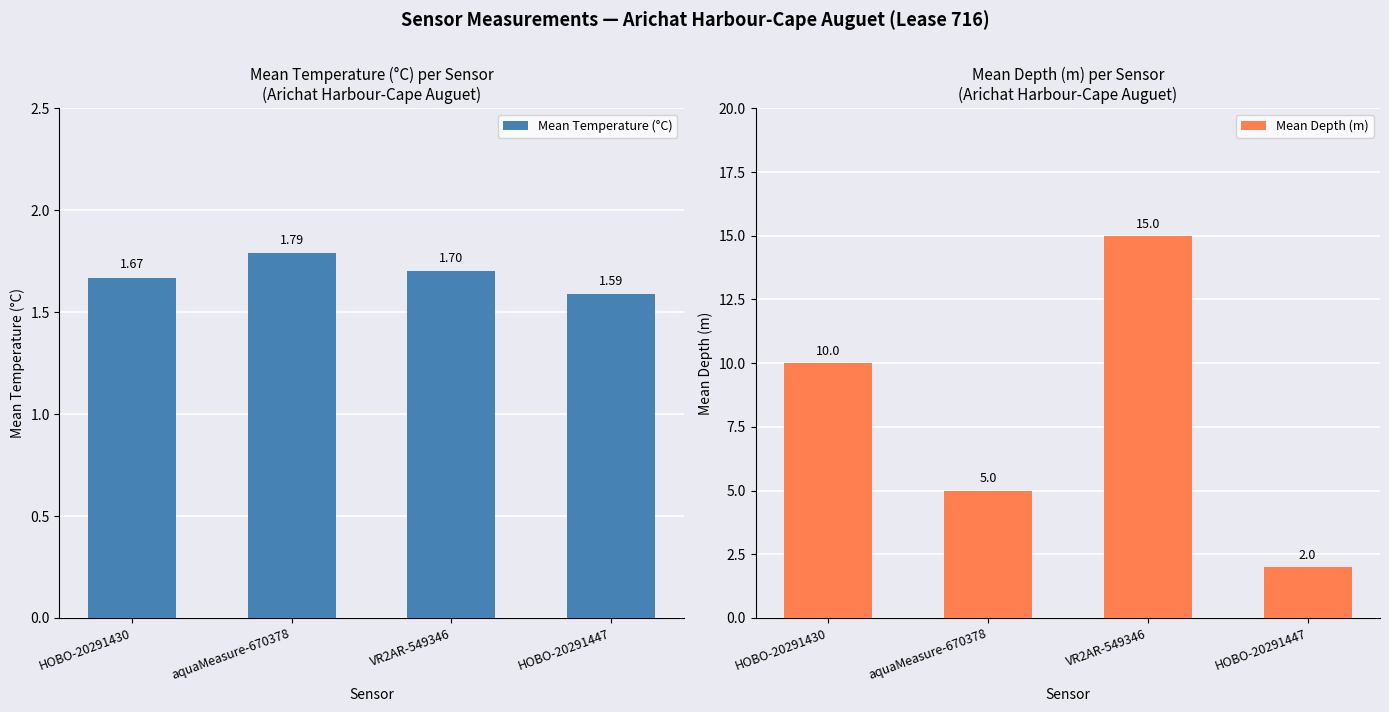

What is the label of the 1st bar from the left?

HOBO-20291430